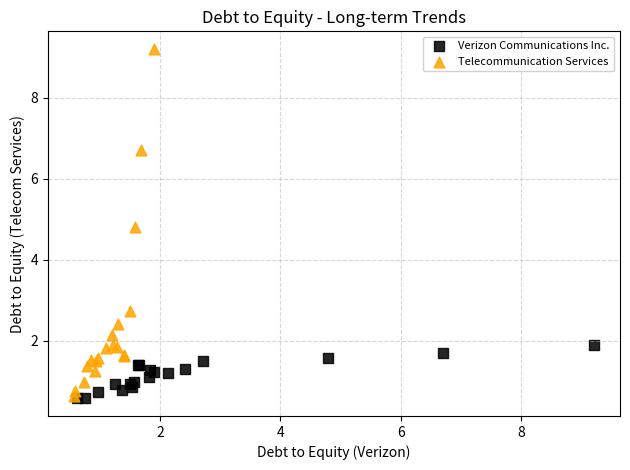

Which series contains the highest Y value?

Telecommunication Services